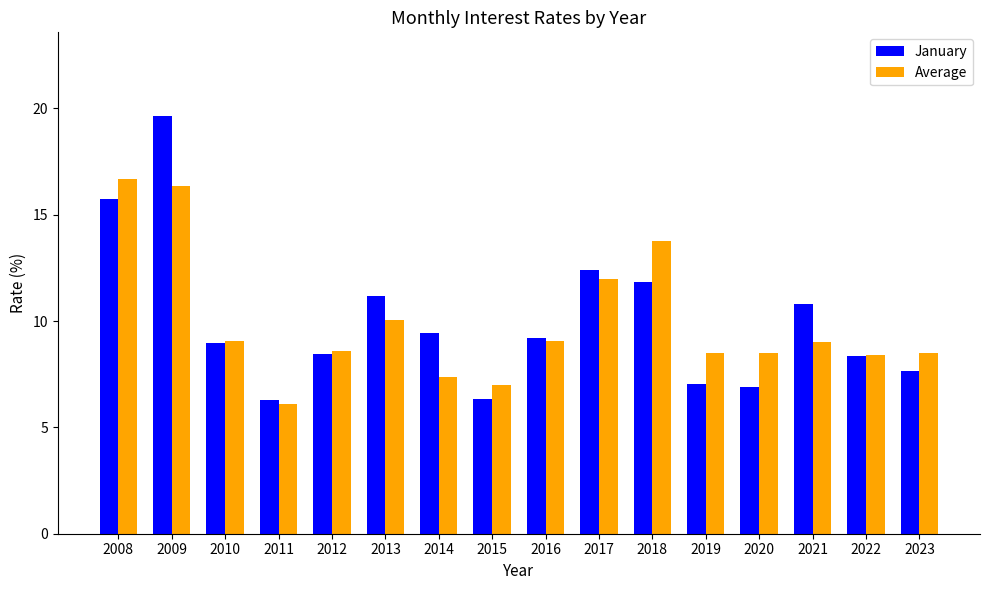

What is the difference between the maximum and minimum values in the Average series?

10.6